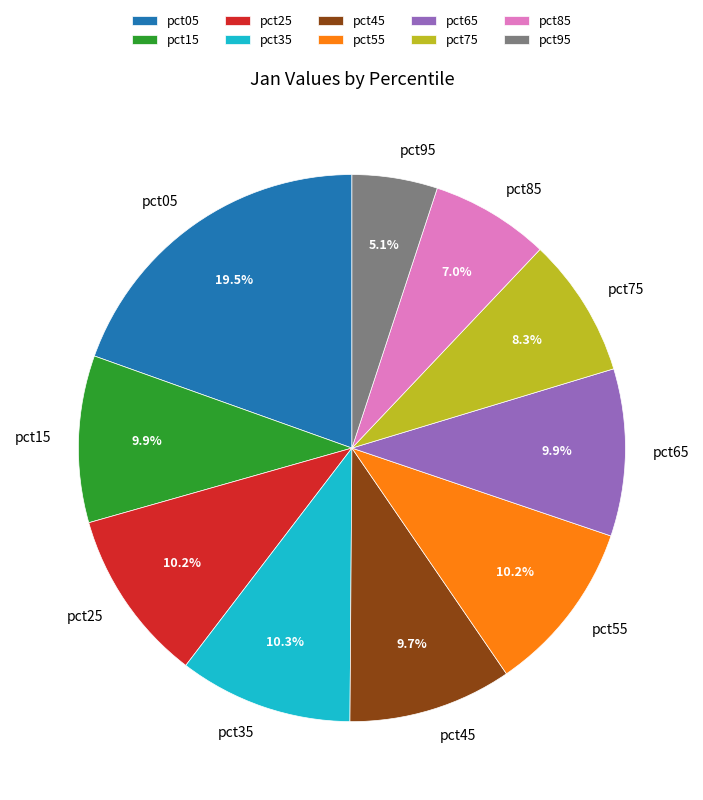

Does pct85 account for over 50% of the chart?

No